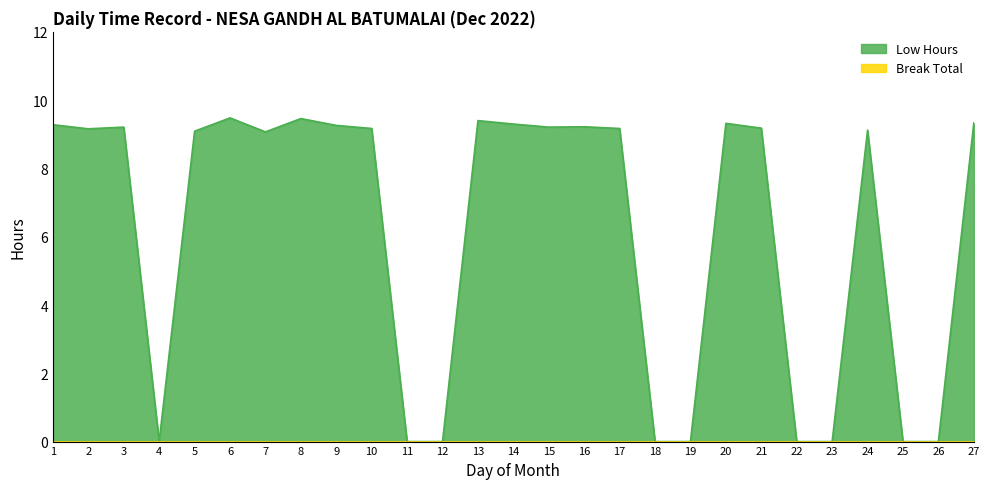

What is the value of the 6th point from the left?

9.5